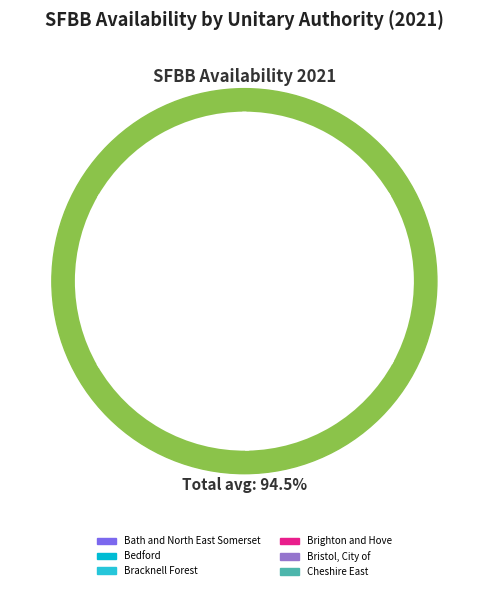

How many slices are in this pie chart?

6